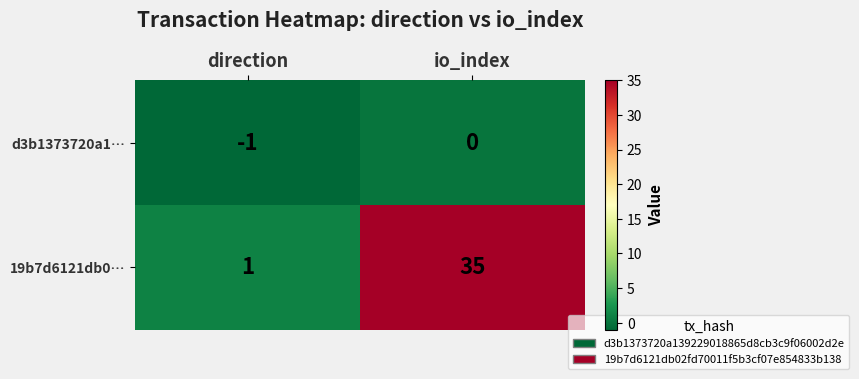

What is the difference between the maximum and minimum values in the 19b7d6121db0… series?

34